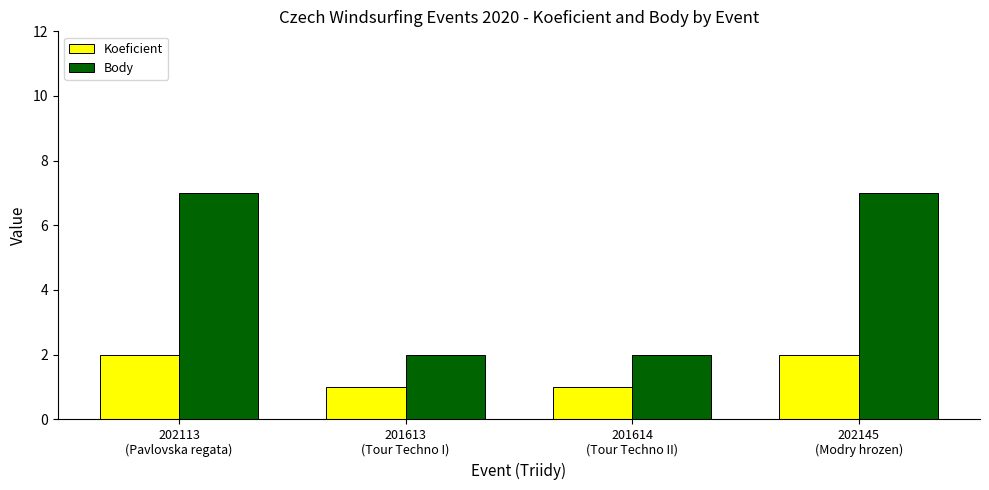

Rank the series by their average value, from highest to lowest.

Body, Koeficient